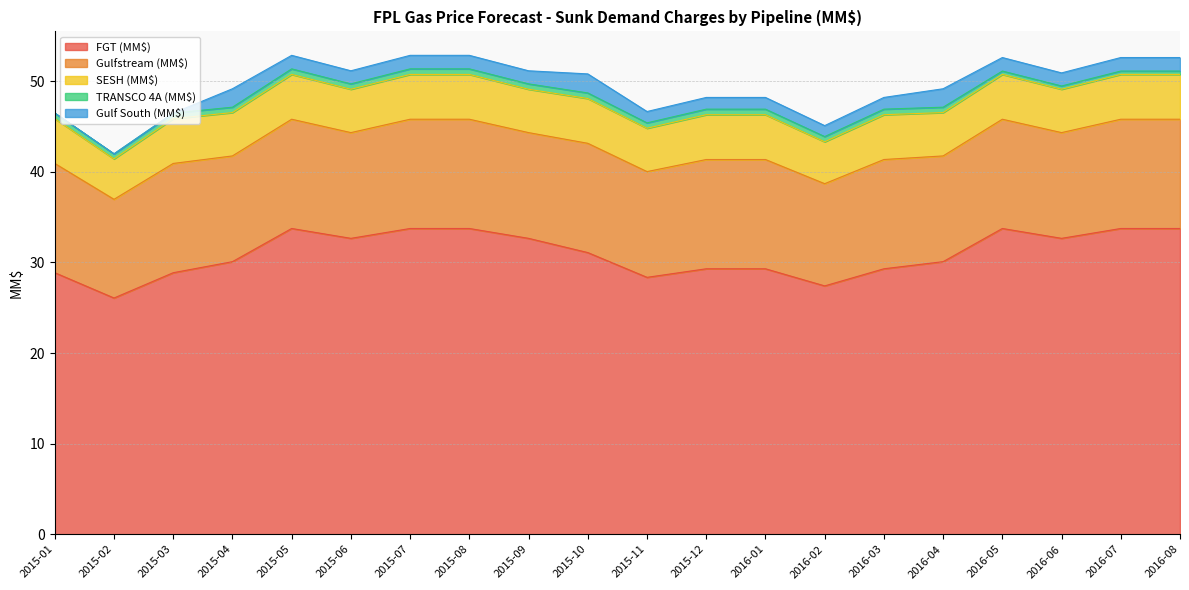

Does the chart have visible grid lines?

Yes